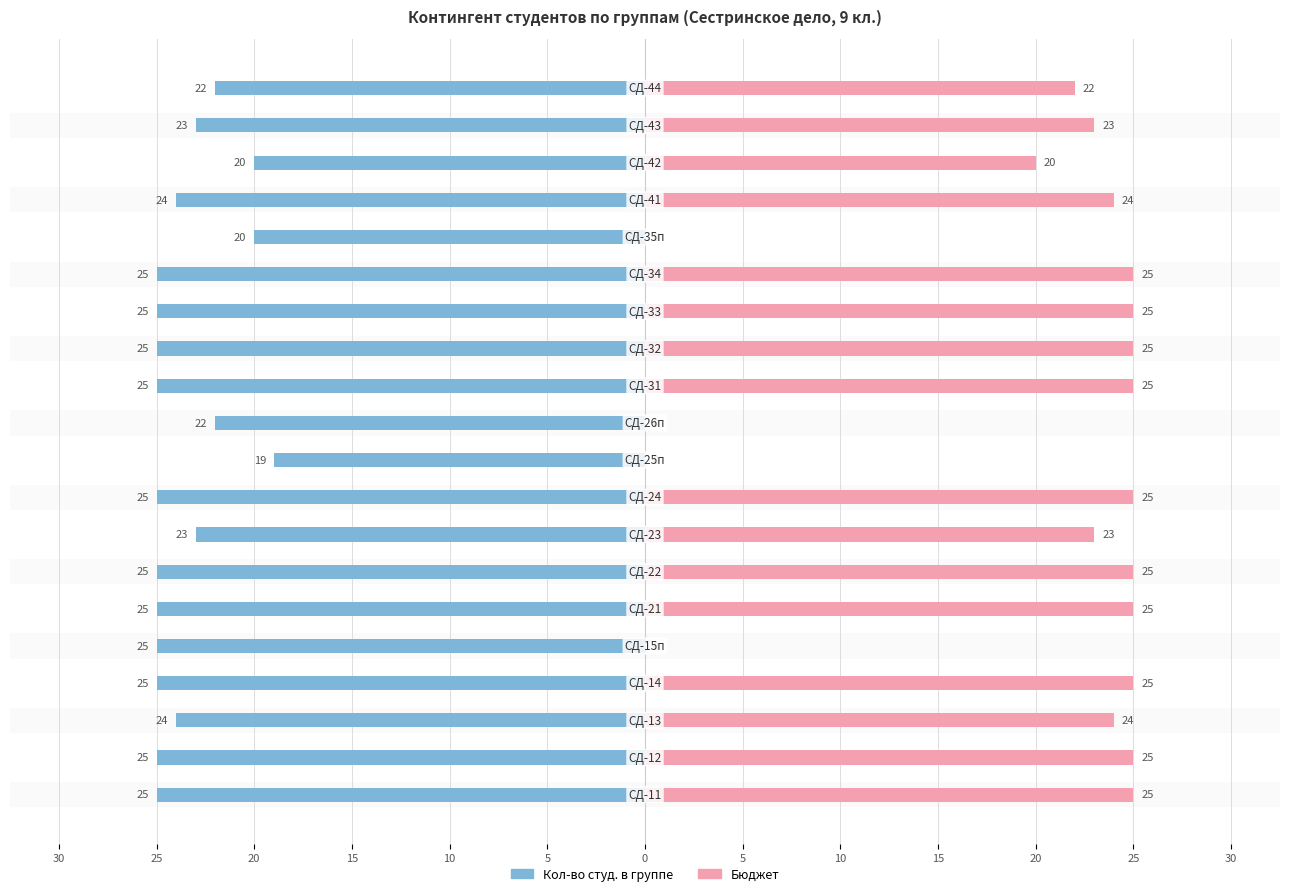

Reading left to right, what are all the values shown in this chart?

Кол-во студ. в группе: -25	-25	-24	-25	-25	-25	-25	-23	-25	-19	-22	-25	-25	-25	-25	-20	-24	-20	-23	-22
Бюджет: 25	25	24	25	0	25	25	23	25	0	0	25	25	25	25	0	24	20	23	22